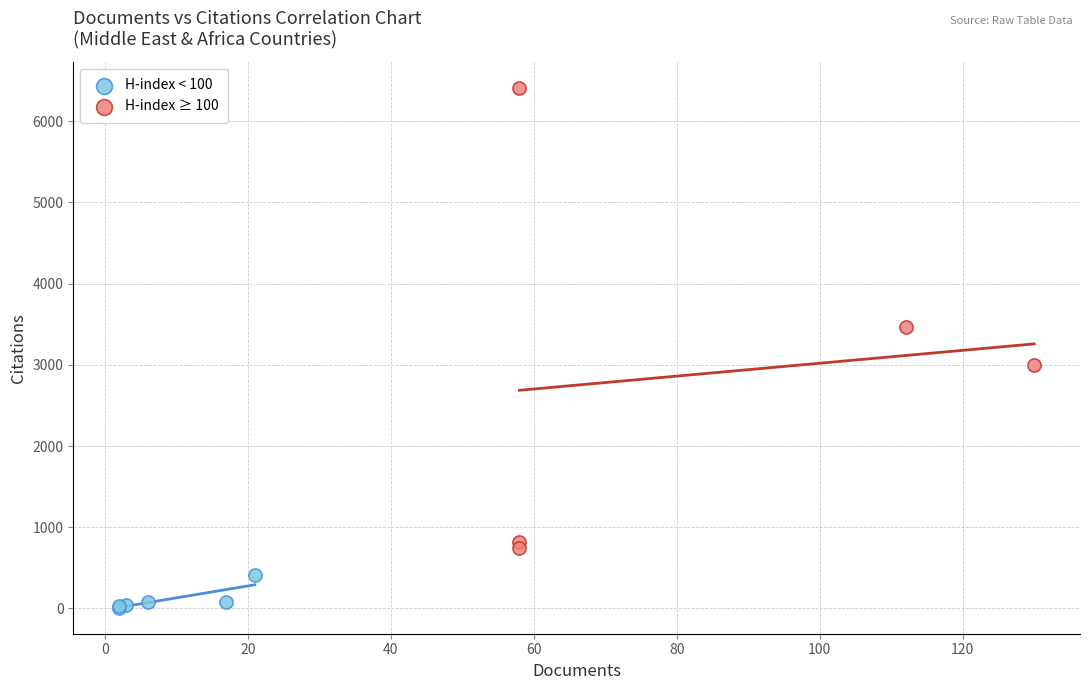

Which series reaches the maximum Y coordinate?

H-index ≥ 100